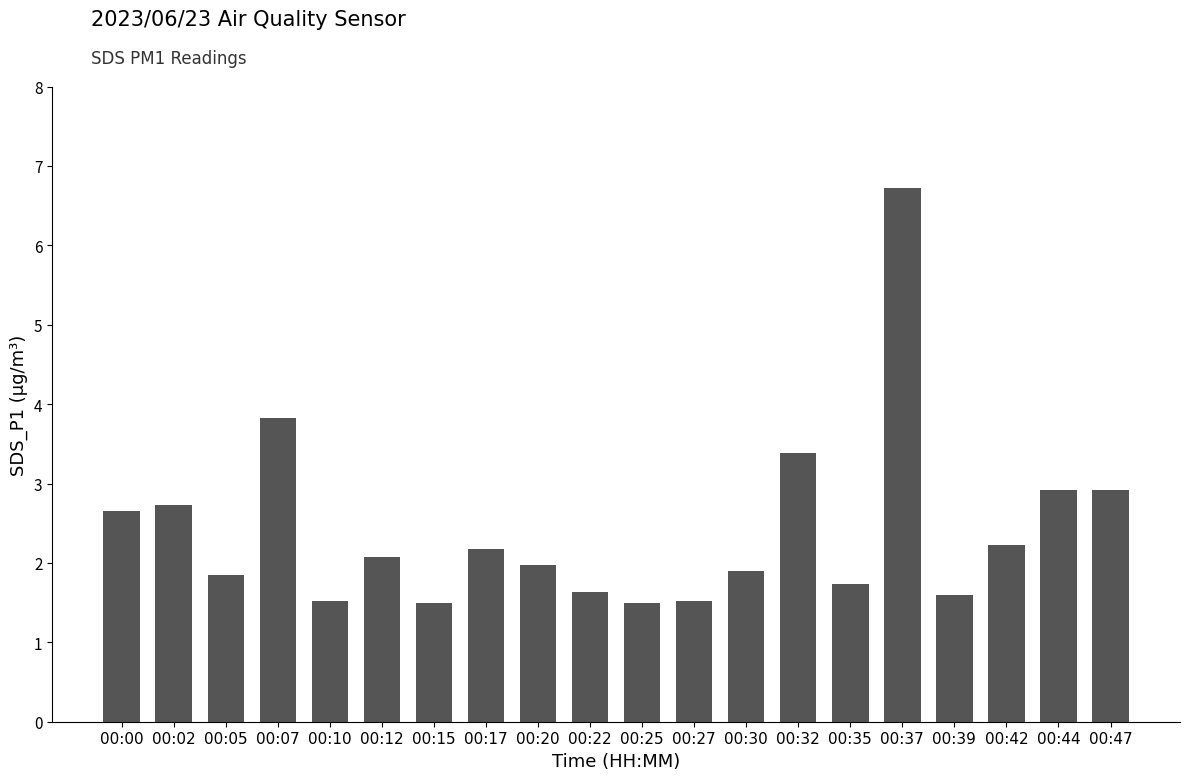

What is the smallest value displayed?

1.5